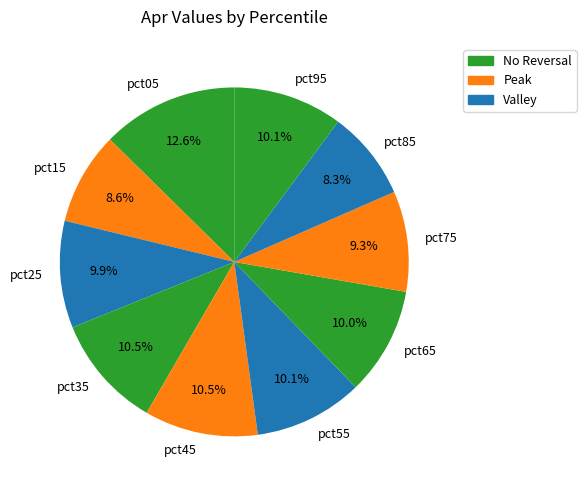

True or false: pct45 accounts for 16% of the total.

False